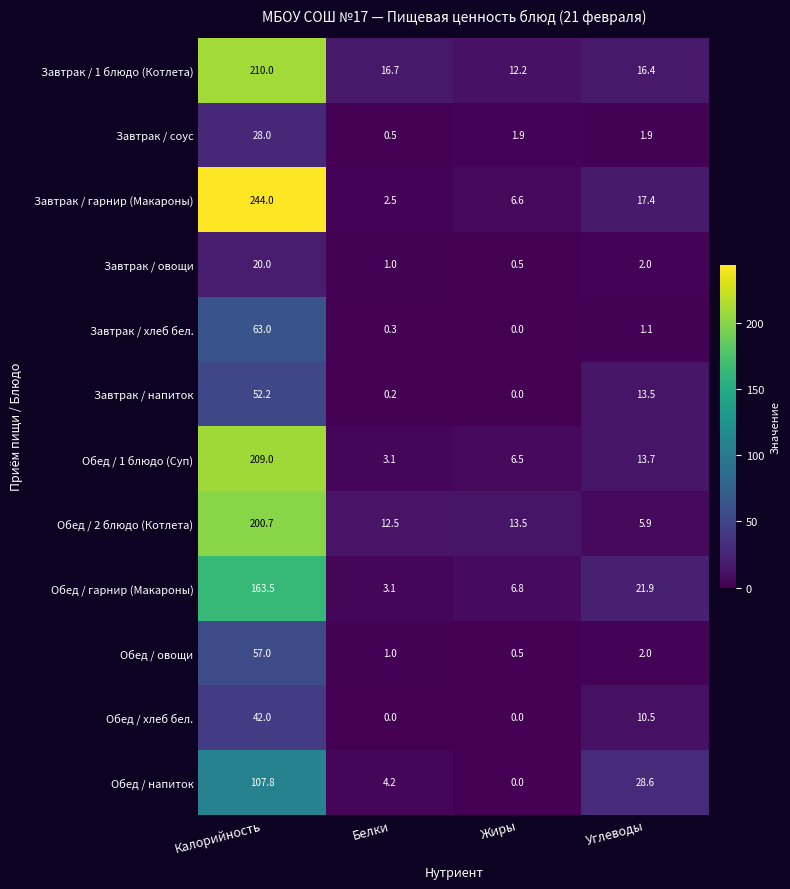

Read the Обед / 1 блюдо (Суп) value at Жиры.

6.5